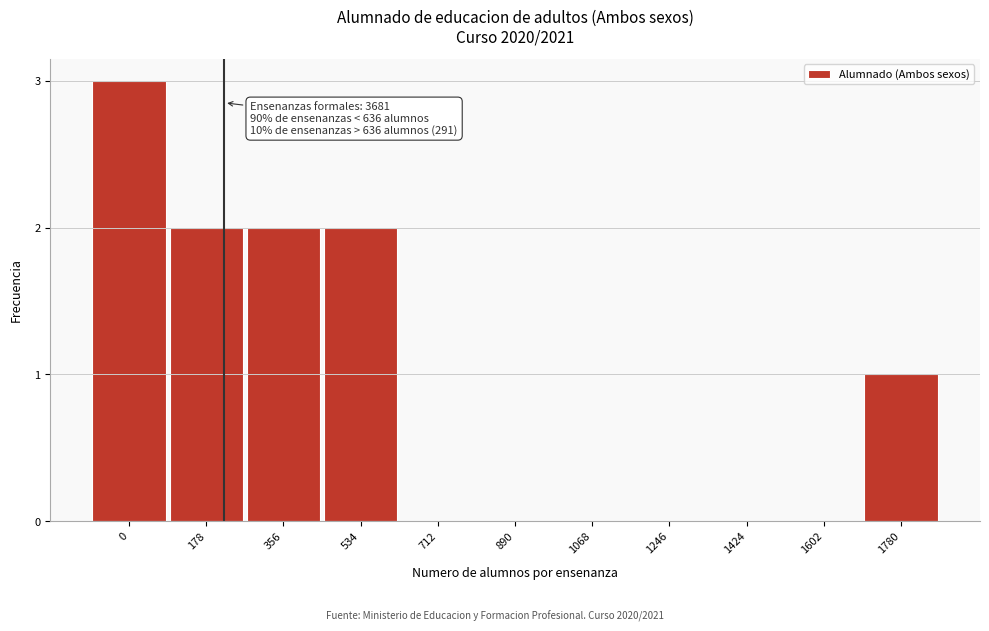

Reading left to right, extract all data points from this chart.

0=3	178=2	356=2	534=2	712=0	890=0	1068=0	1246=0	1424=0	1602=0	1780=1